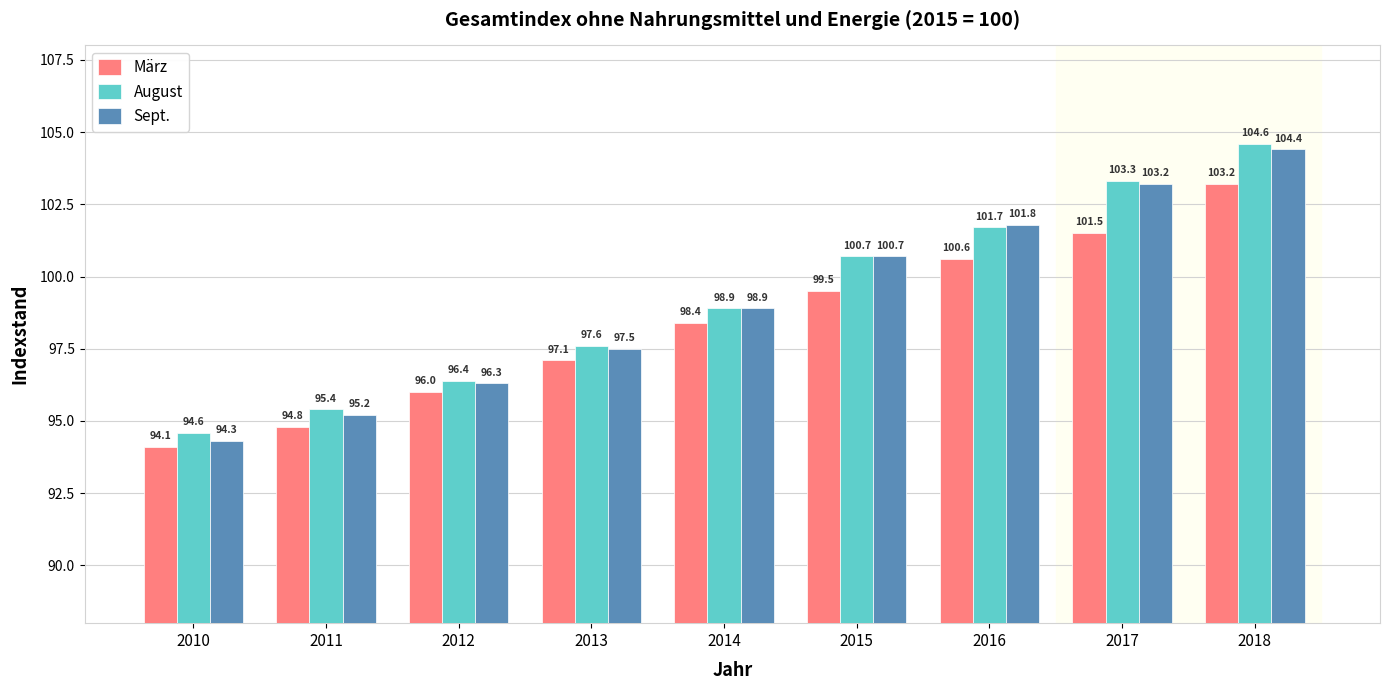

What is the smallest value displayed?

94.1